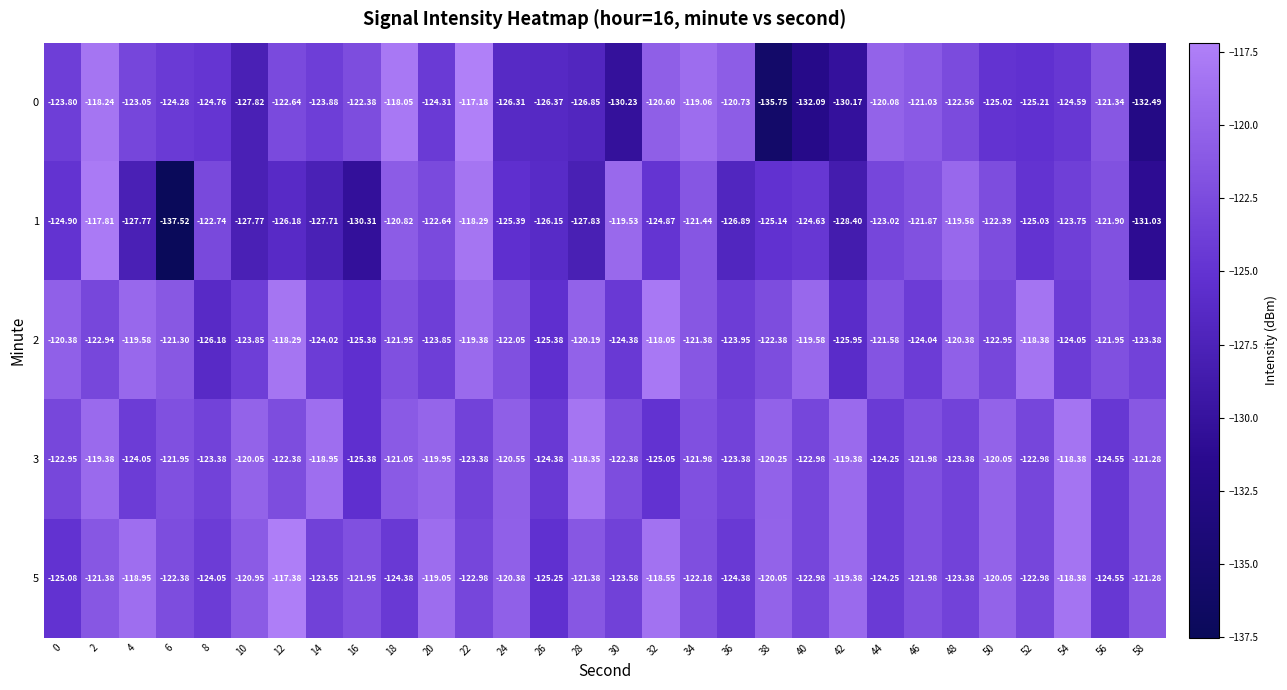

What is the difference between the highest and lowest values at 22?

6.2